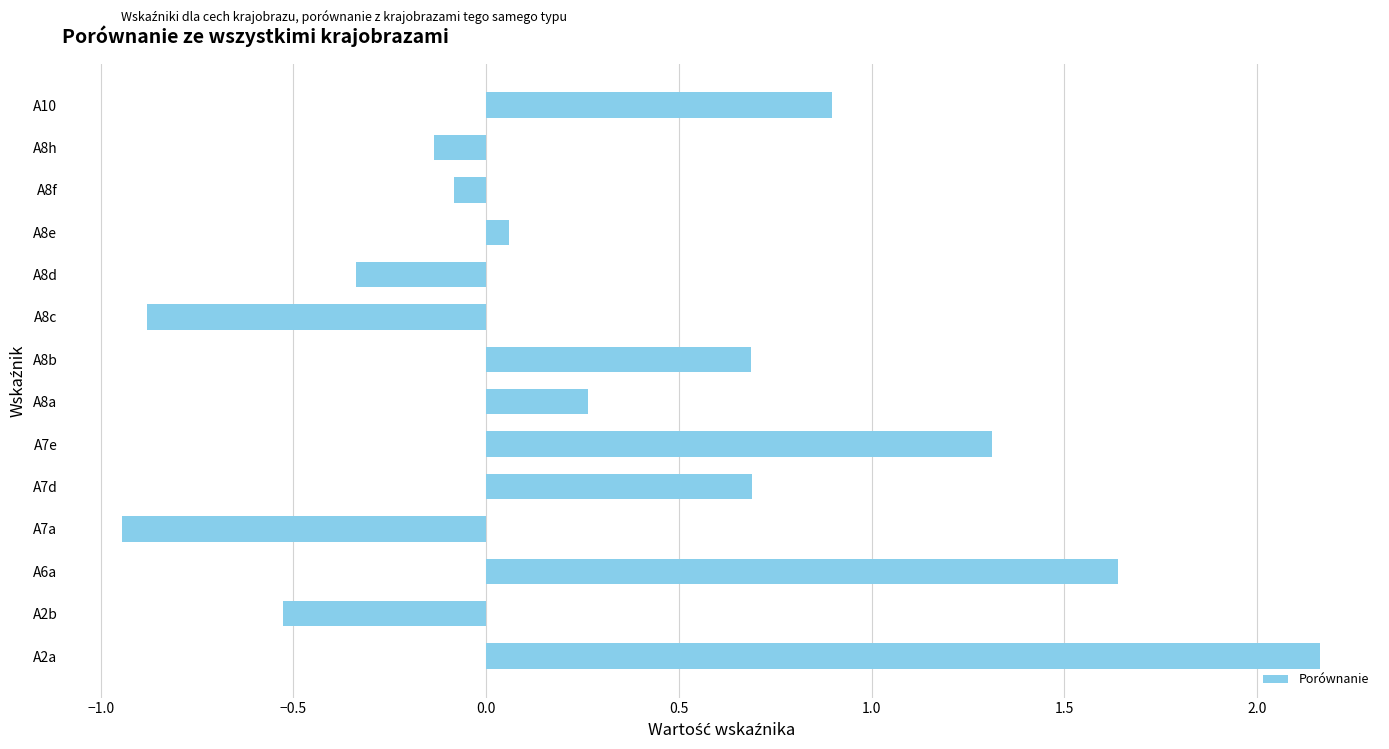

What is the approximate value at A2b?

-0.5